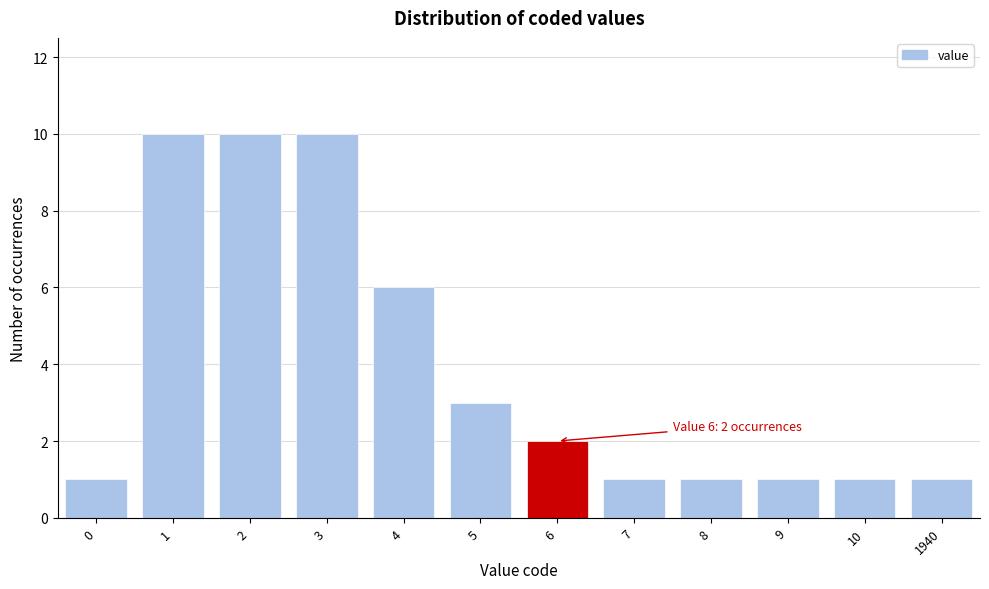

Reading left to right, list all the values displayed in this chart.

0=1	1=10	2=10	3=10	4=6	5=3	6=2	7=1	8=1	9=1	10=1	1940=1